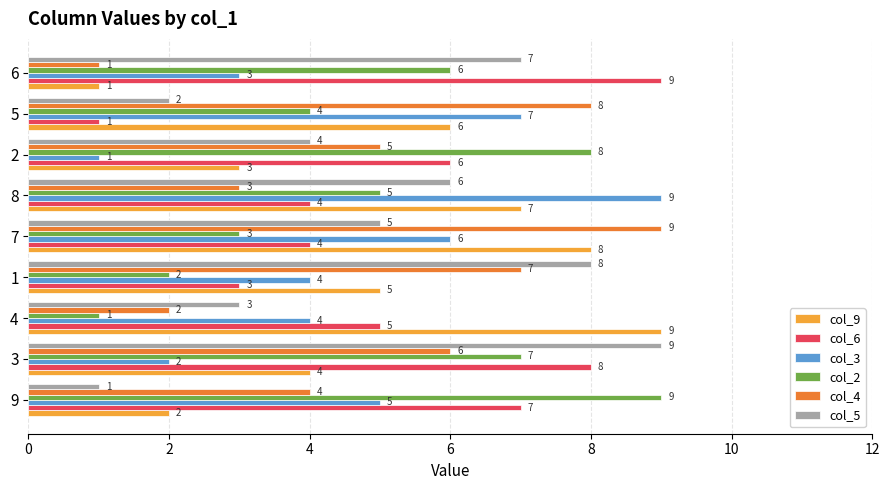

What is the spread (max minus min) of values at 3?

7